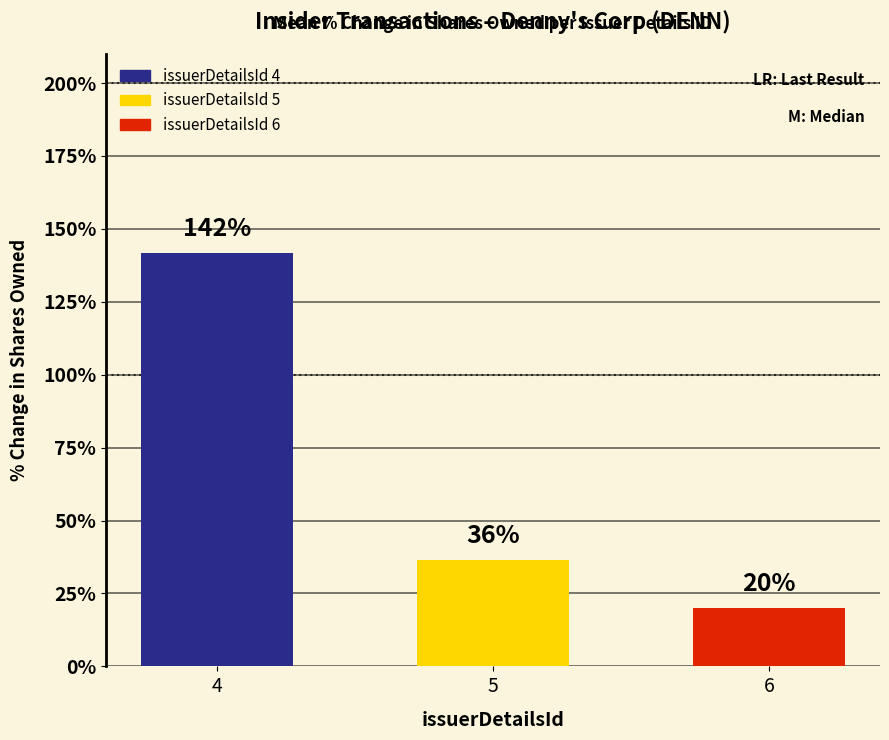

Approximately how many times larger is the value at 5 compared to 4?

0.3